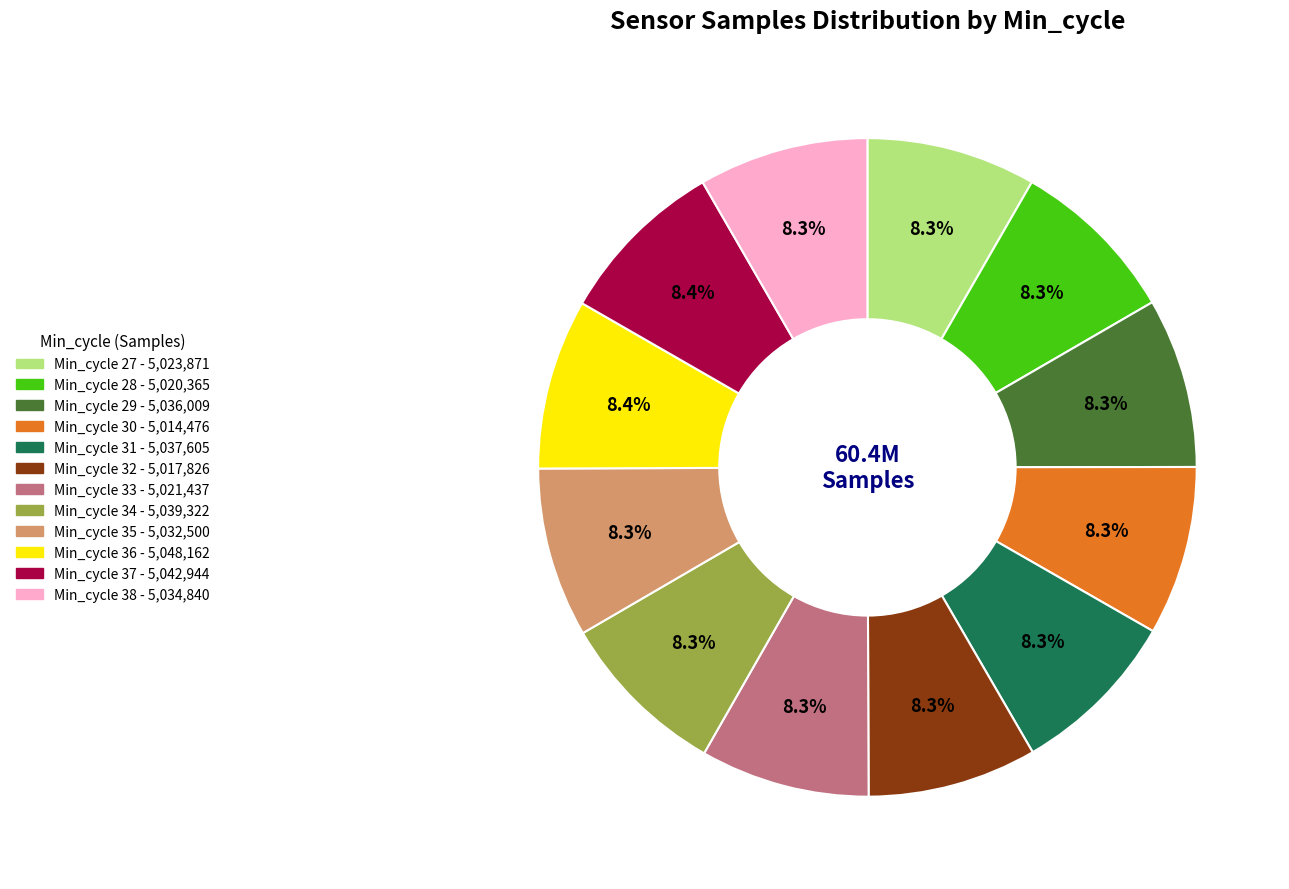

Is there a majority slice in this chart?

No